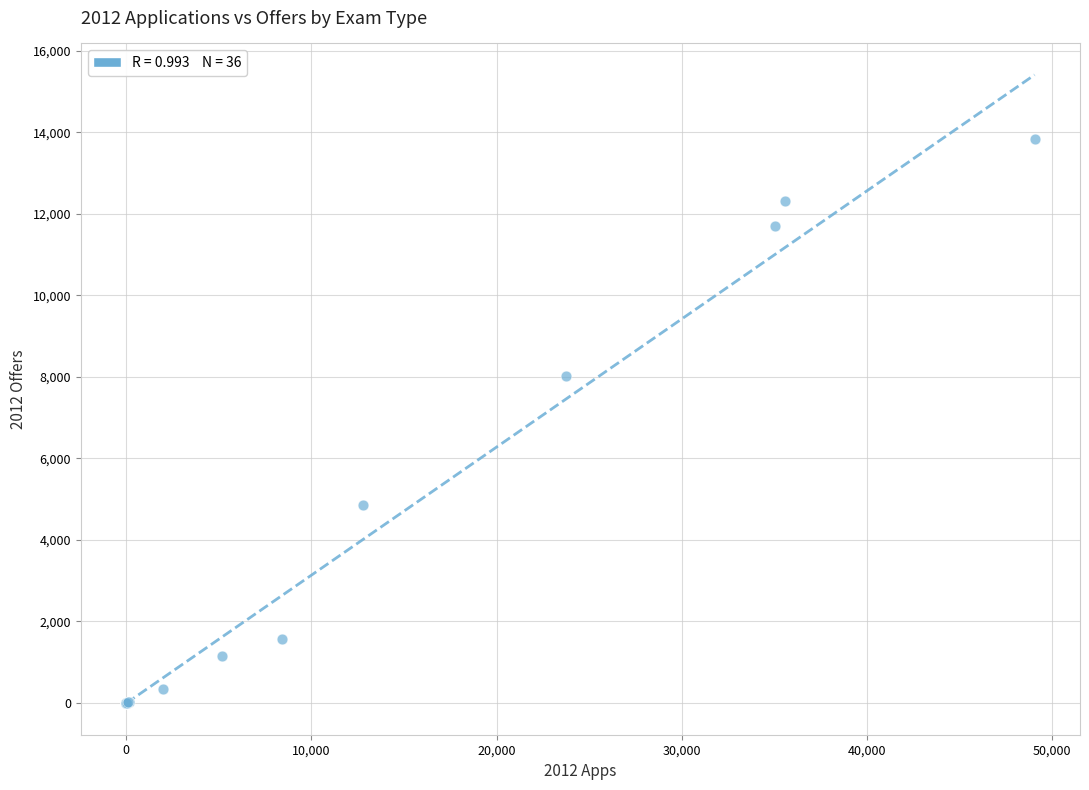

What Y value in the scatter plot is closest to 6913?

8025